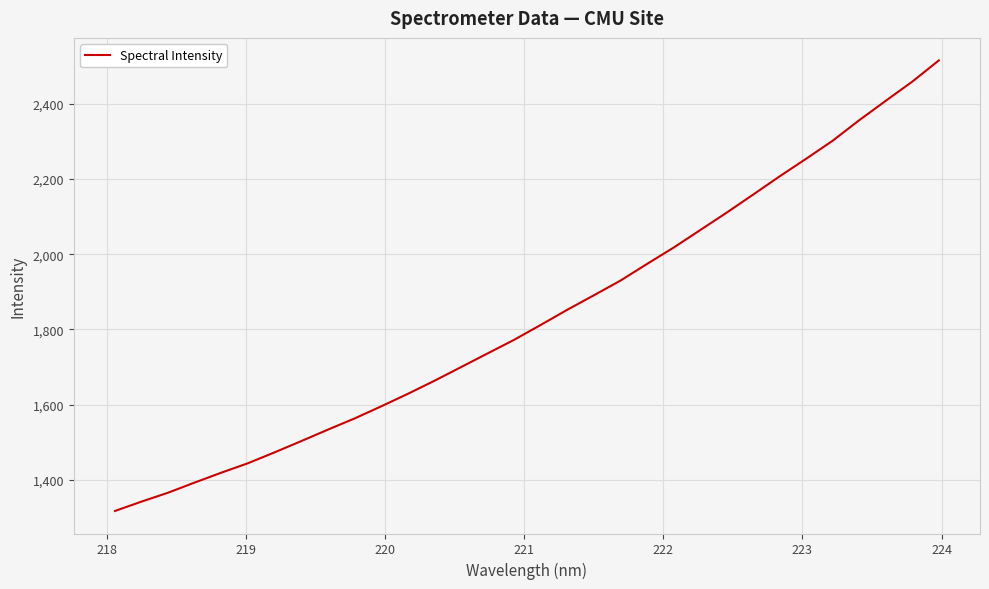

What is the difference between the maximum and minimum values?

1196.6